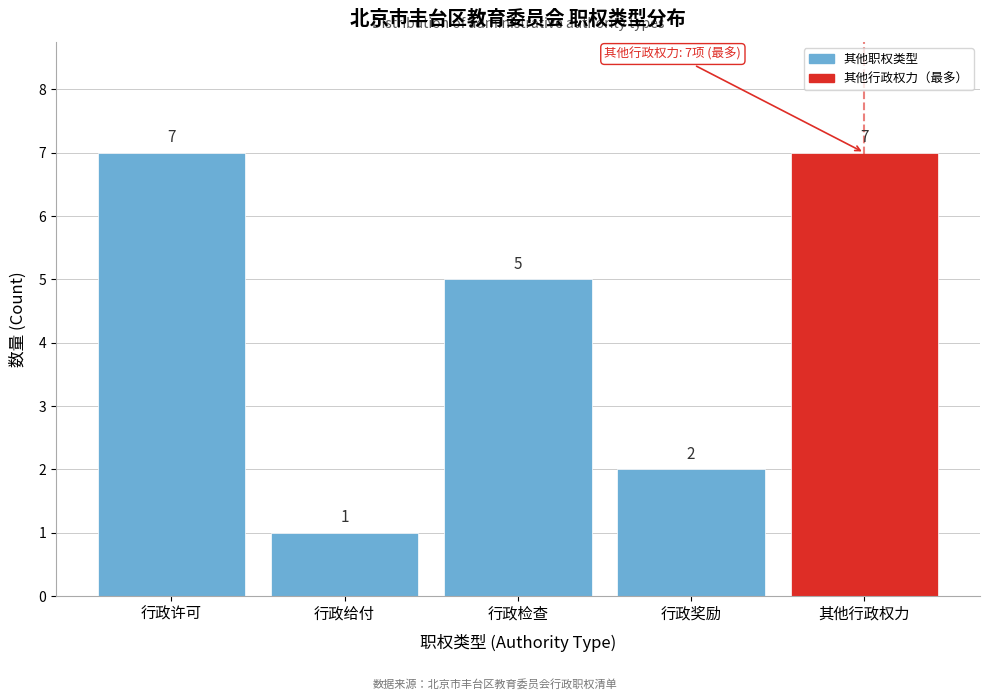

Reading left to right, what are all the values shown in this chart?

7	1	5	2	7